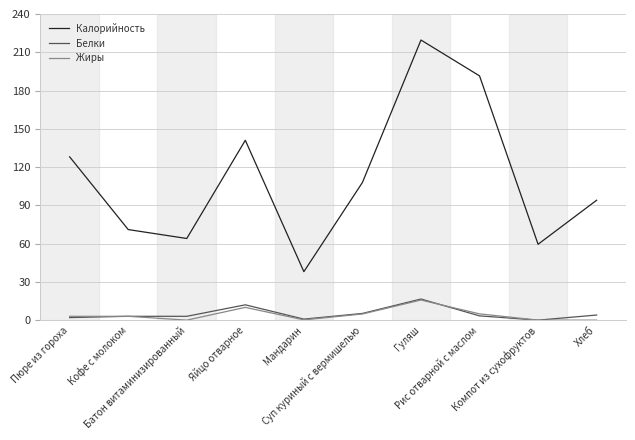

Which series has the largest total across all categories?

Калорийность